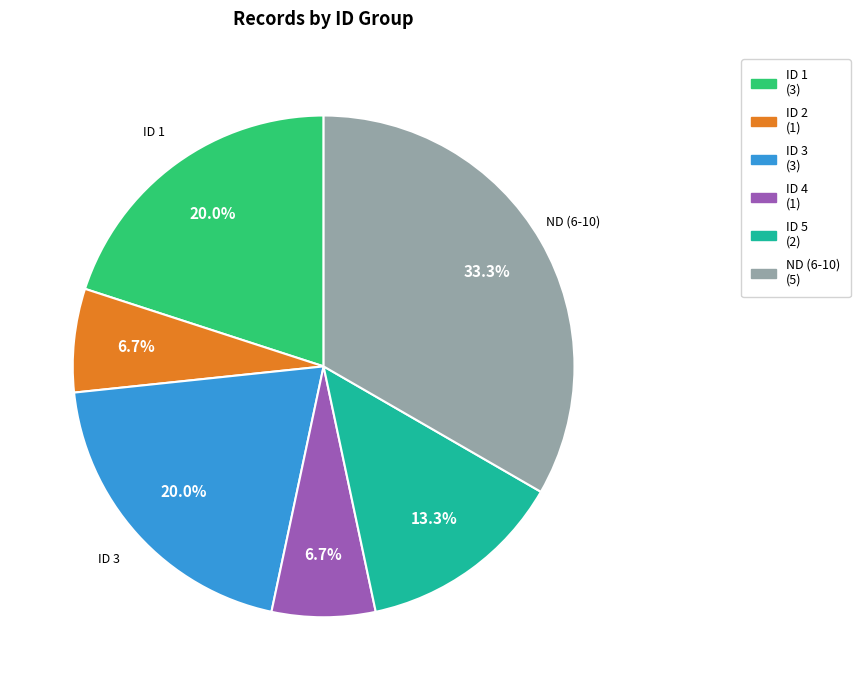

Is there any slice that represents more than half of the pie?

No